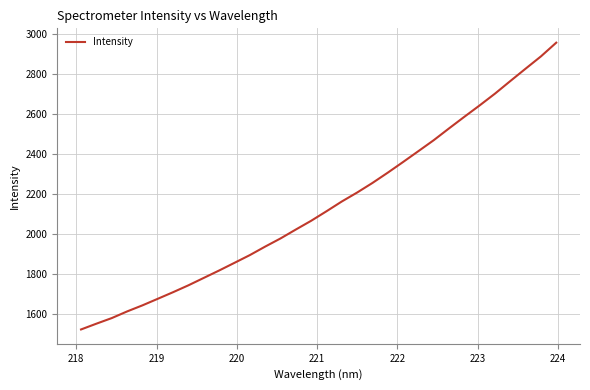

What is the minimum value shown in the chart?

1524.8